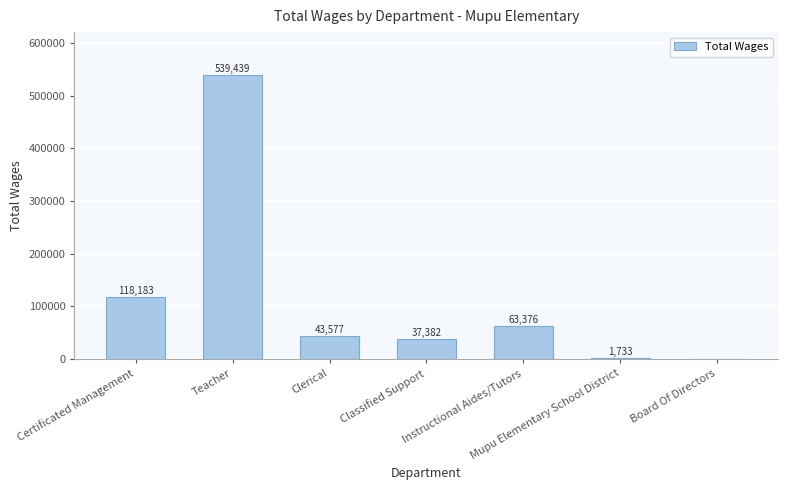

What is the maximum value shown in the chart?

539439